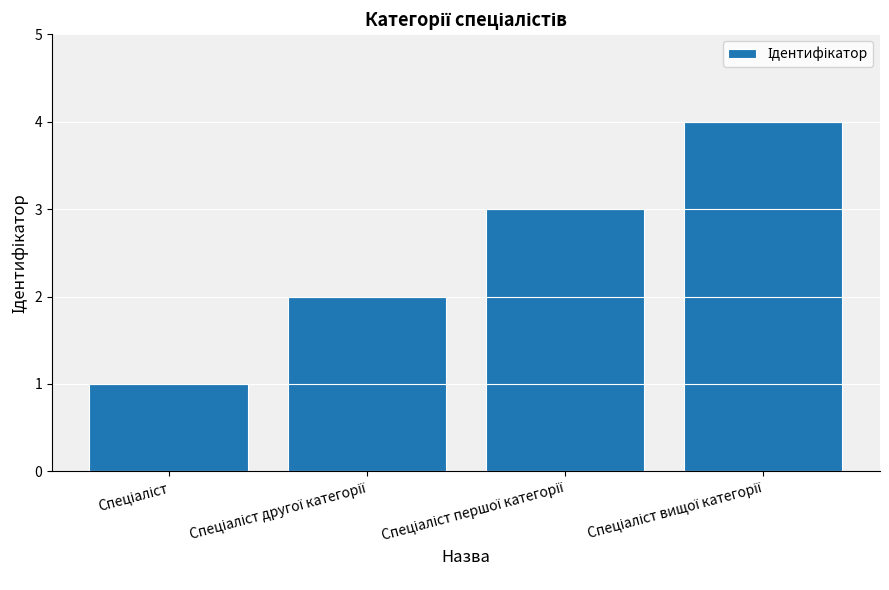

What is the greatest value displayed?

4